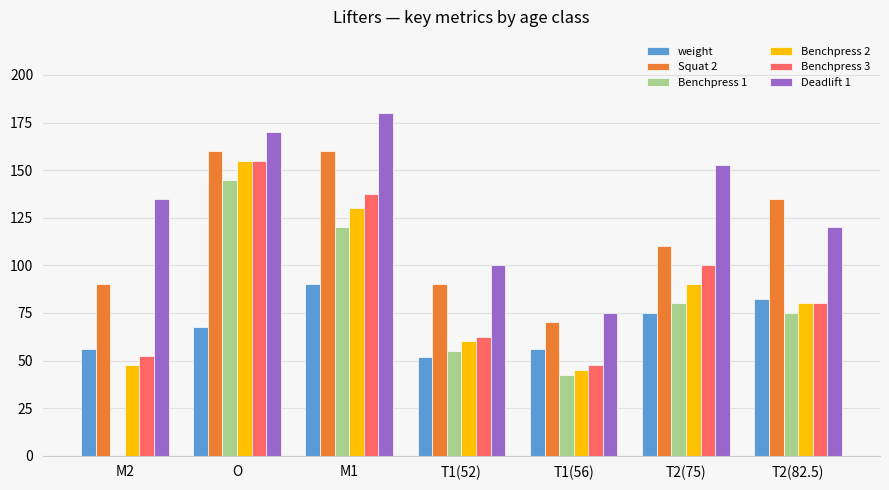

Reading left to right, extract all data points from this chart.

weight: 56.0	67.5	90.0	52.0	56.0	75.0	82.5
Squat 2: 90.0	160.0	160.0	90.0	70.0	110.0	135.0
Benchpress 1: 0.0	145.0	120.0	55.0	42.5	80.0	75.0
Benchpress 2: 47.5	155.0	130.0	60.0	45.0	90.0	80.0
Benchpress 3: 52.5	155.0	137.5	62.5	47.5	100.0	80.0
Deadlift 1: 135.0	170.0	180.0	100.0	75.0	152.5	120.0